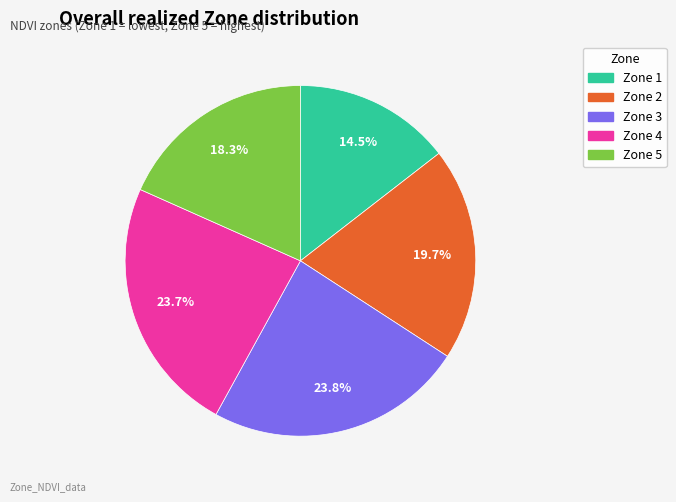

Does any single category account for the majority?

No